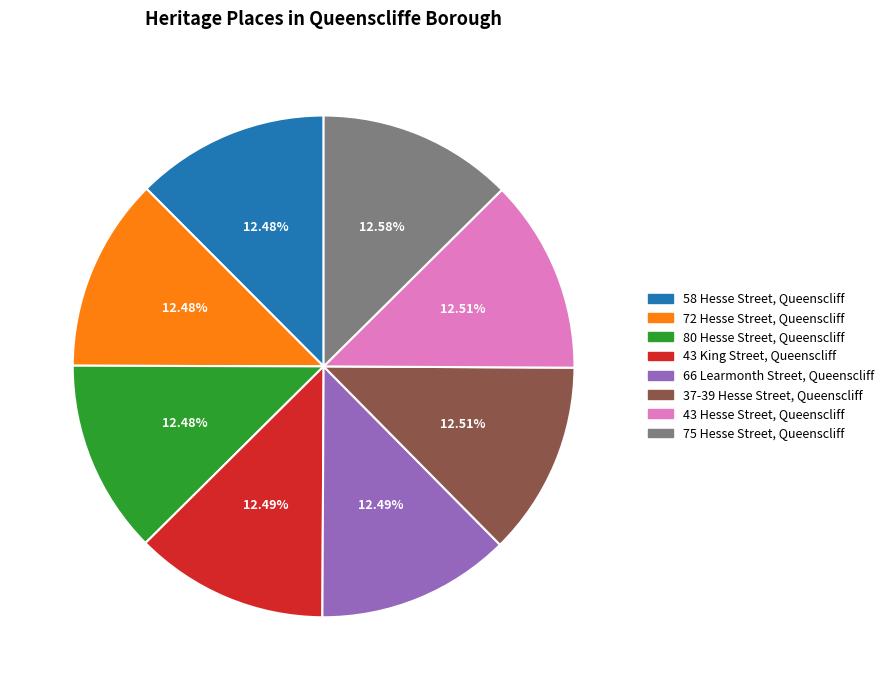

What is the ratio of the value at 75 Hesse Street, Queenscliff to the value at 66 Learmonth Street, Queenscliff?

1.0